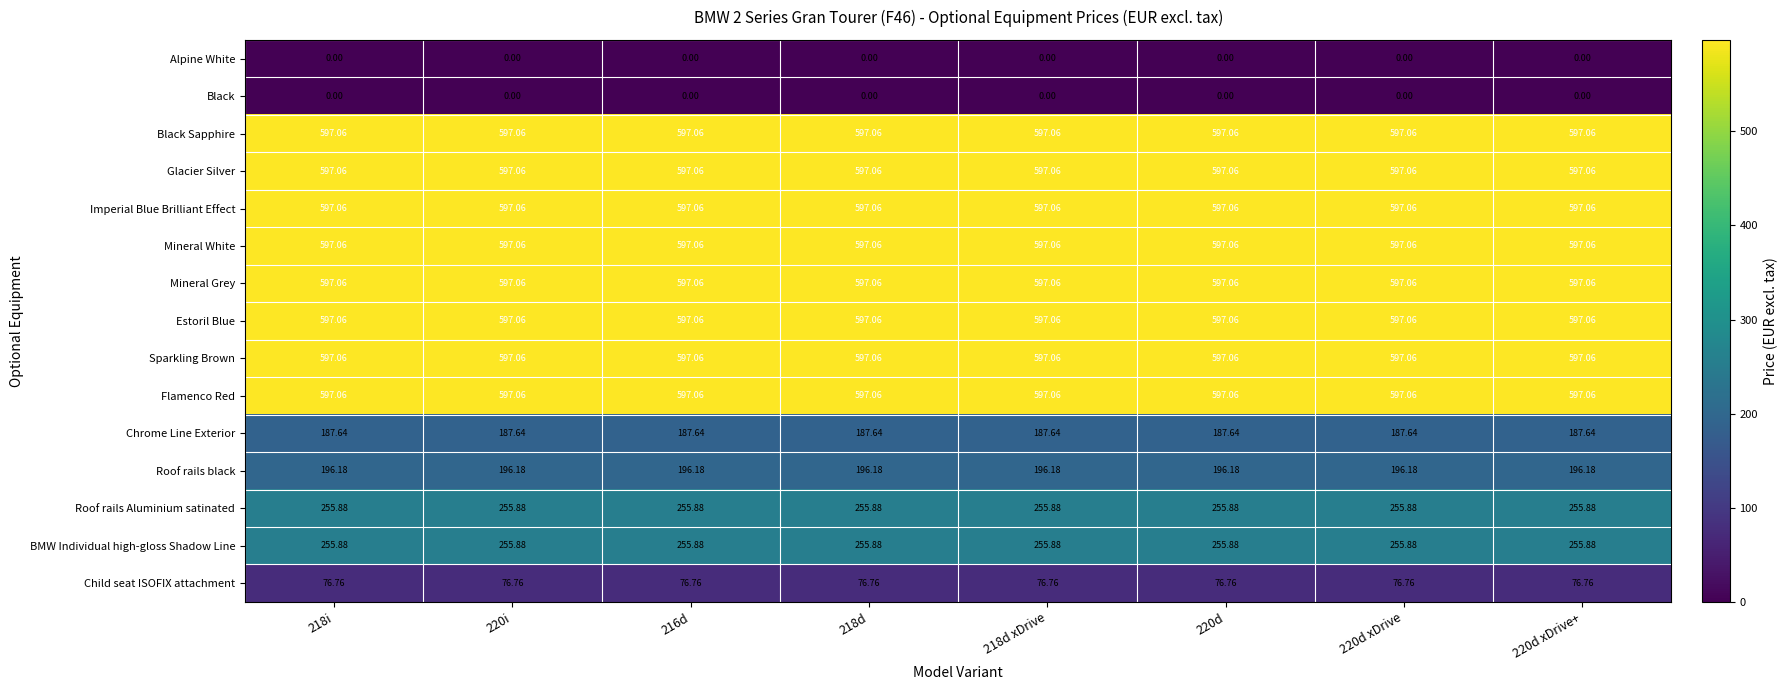

Is the value of Estoril Blue at 220d xDrive greater than the value of Alpine White at 218d xDrive?

Yes